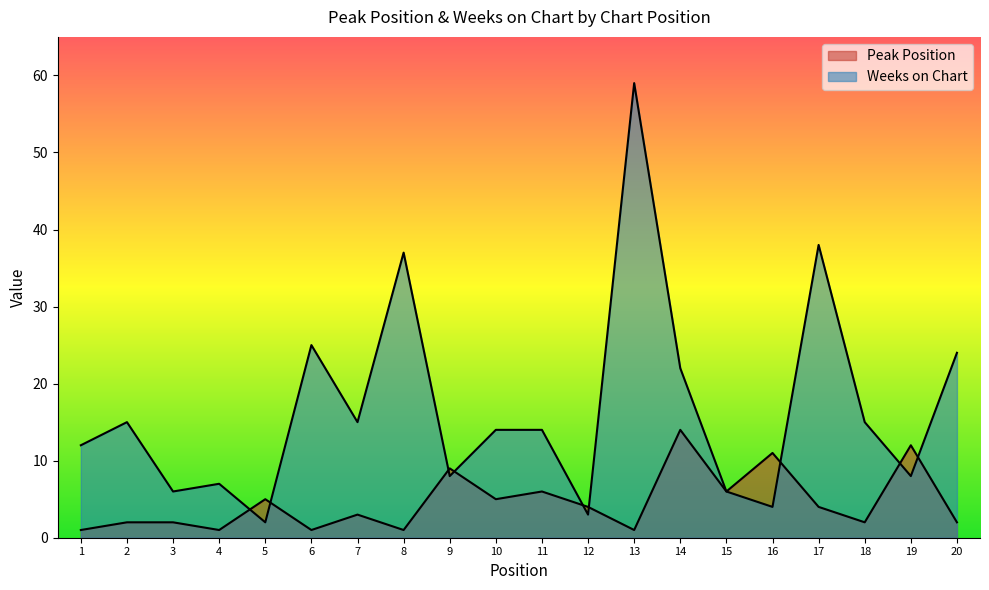

How many series are shown in this chart?

2